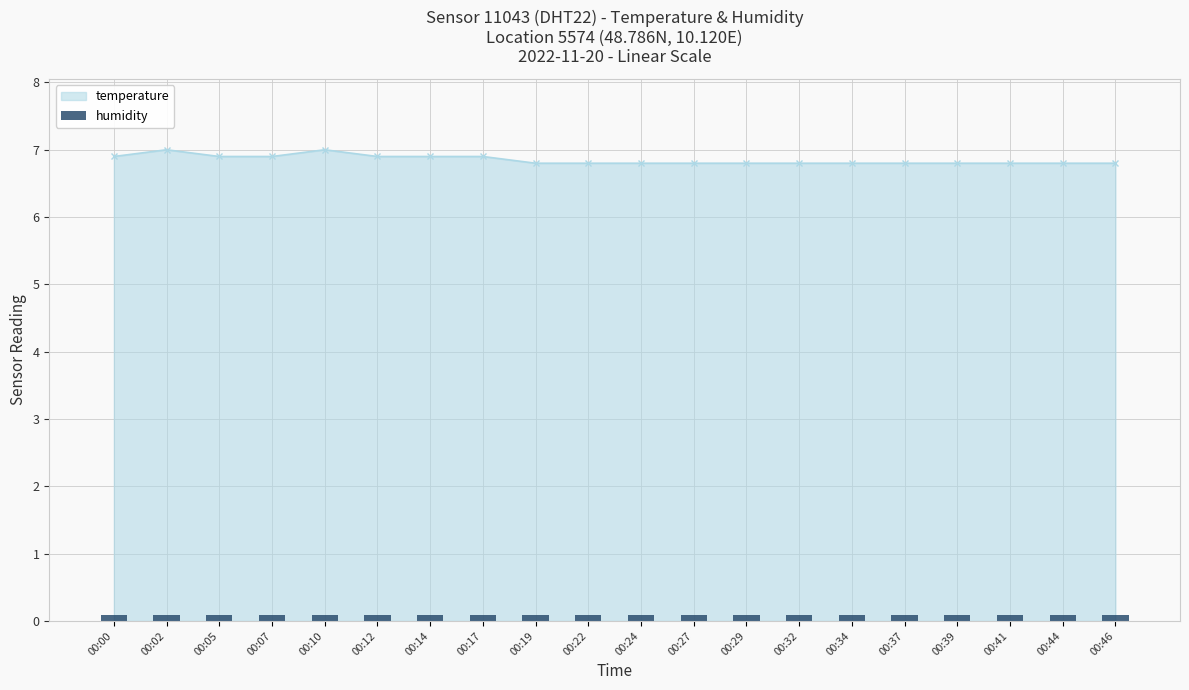

Which label corresponds to the largest value in the chart?

00:02